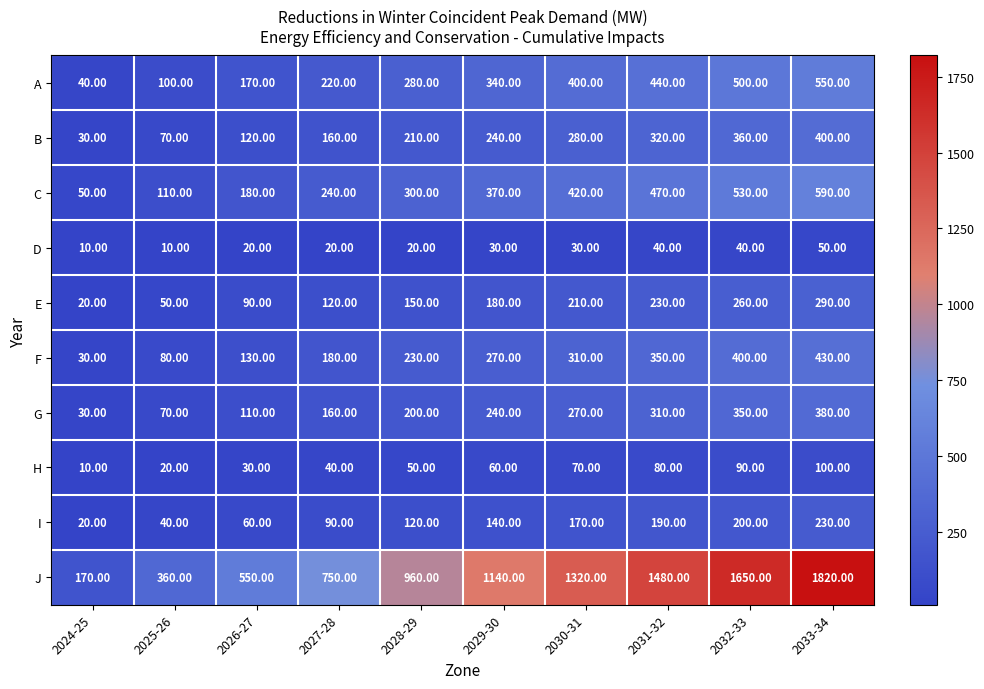

At which category is the sum across all series the highest?

2033-34